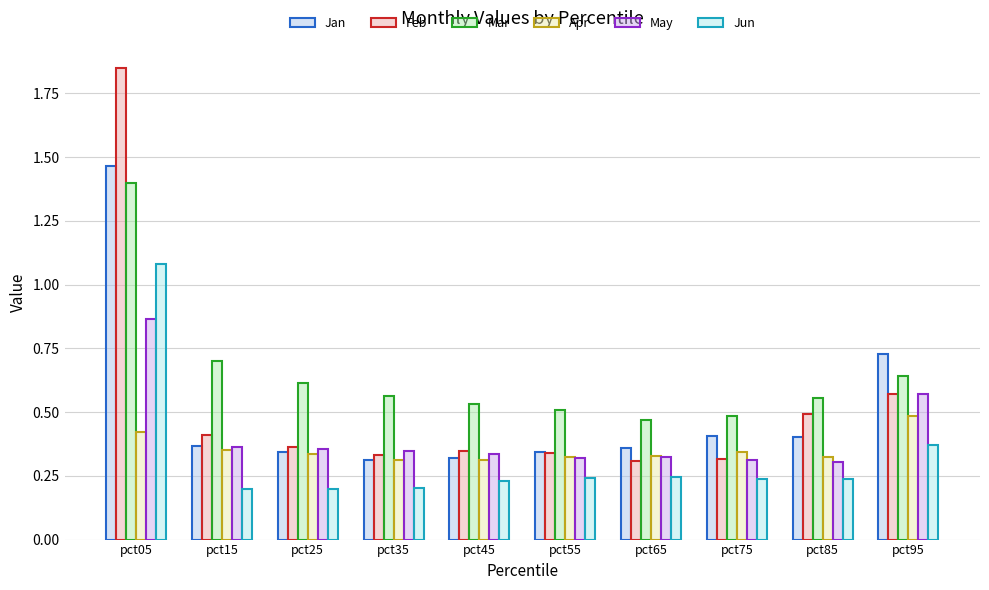

Is it true that Jun equals 1.7 at pct05?

False